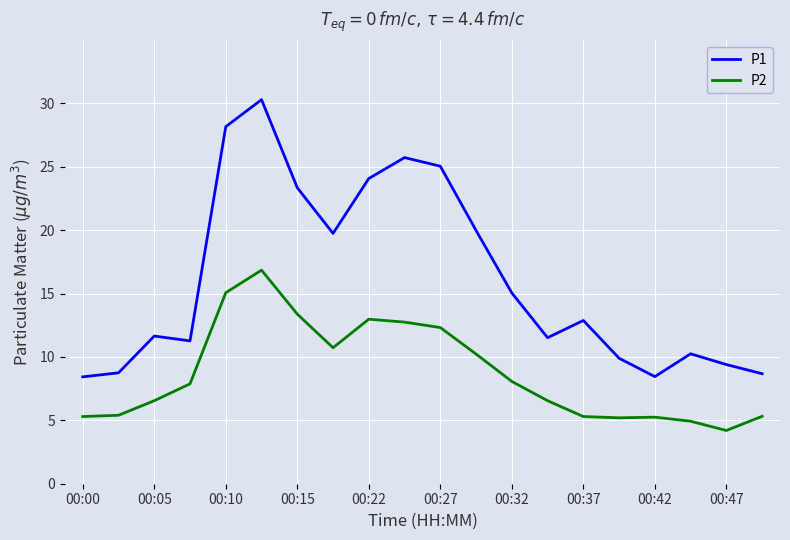

Rank the series by their average value, from lowest to highest.

P2, P1